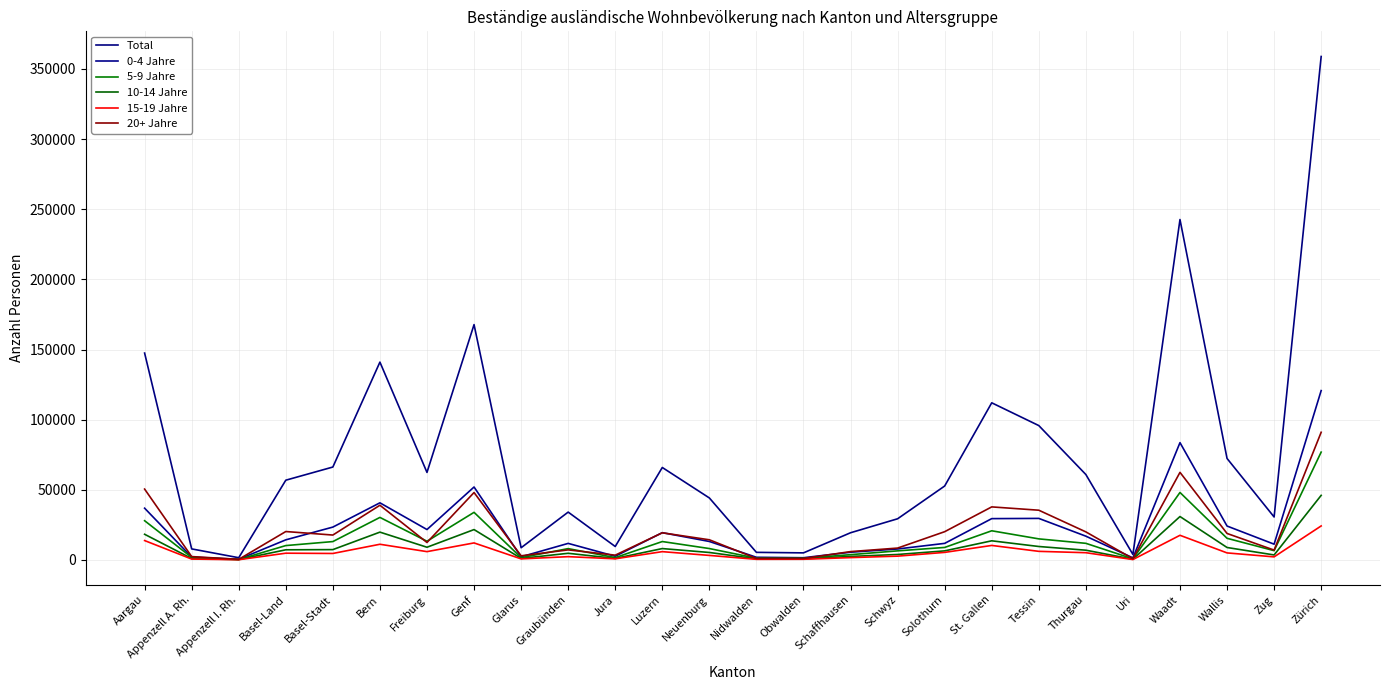

What is the value of the 0-4 Jahre point at the 22nd from the left?

1469